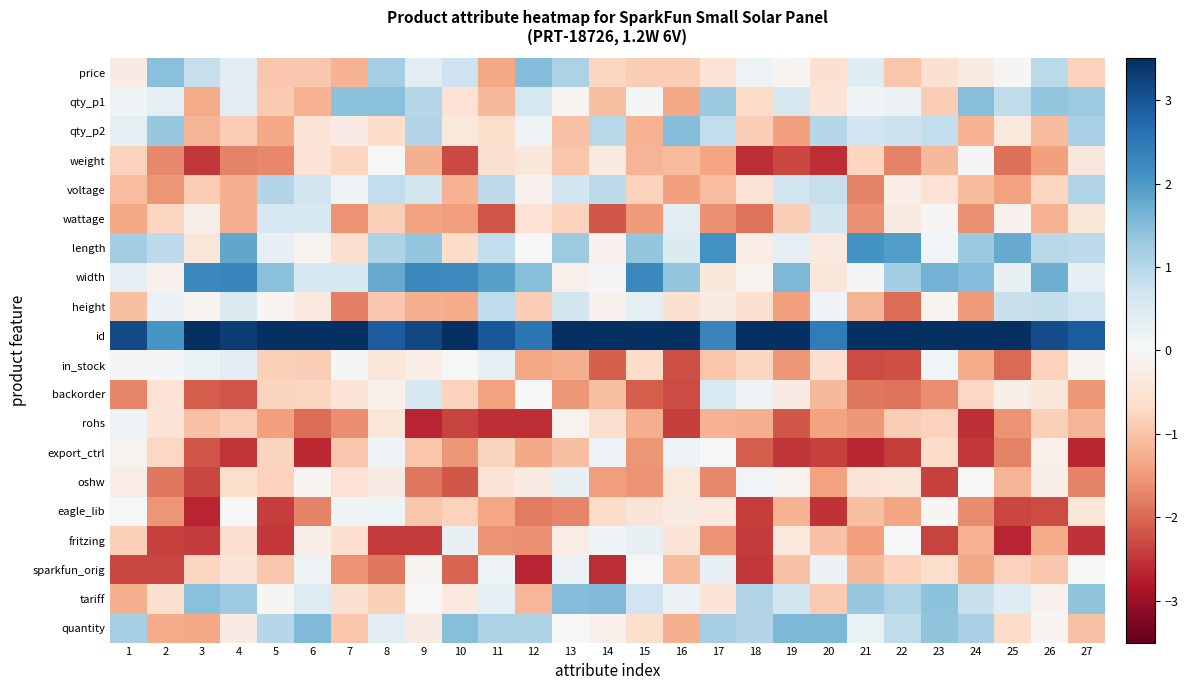

Which series has the largest total across all categories?

id